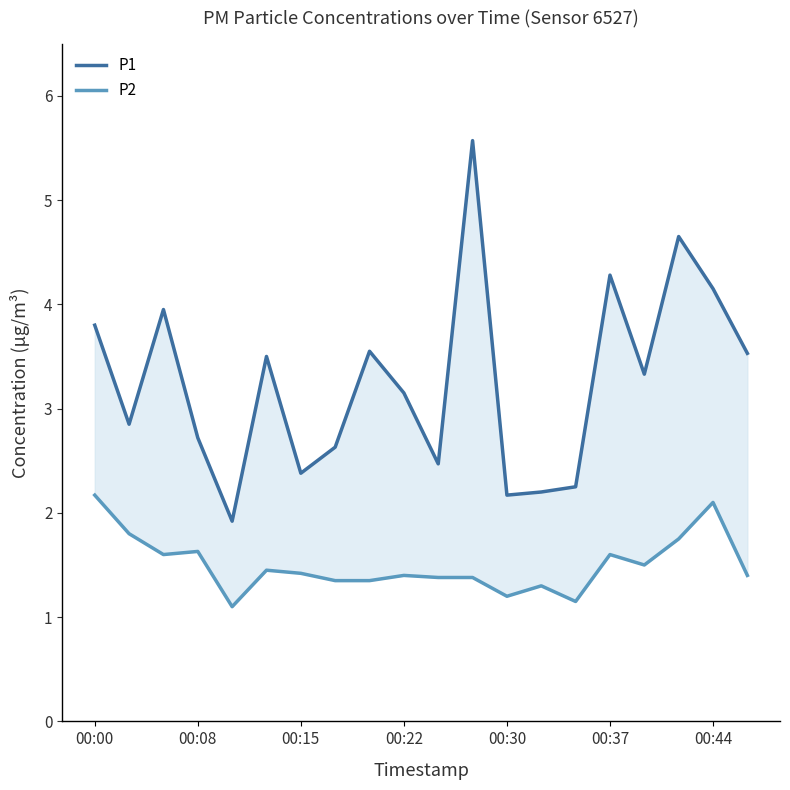

Does the chart display data point markers on the line(s)?

No